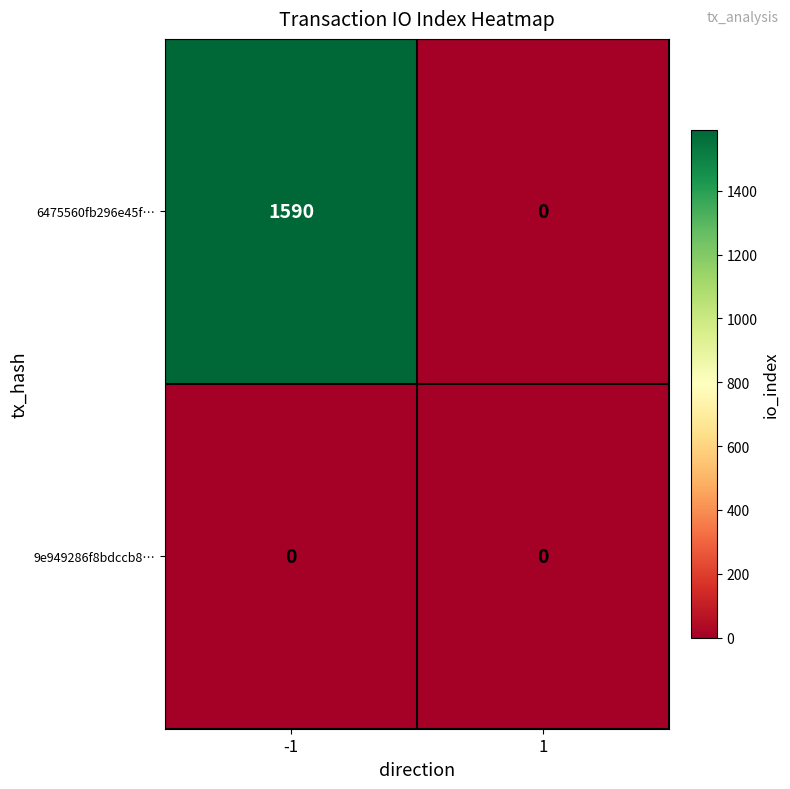

Which series has the largest range (max minus min)?

6475560fb296e45f…